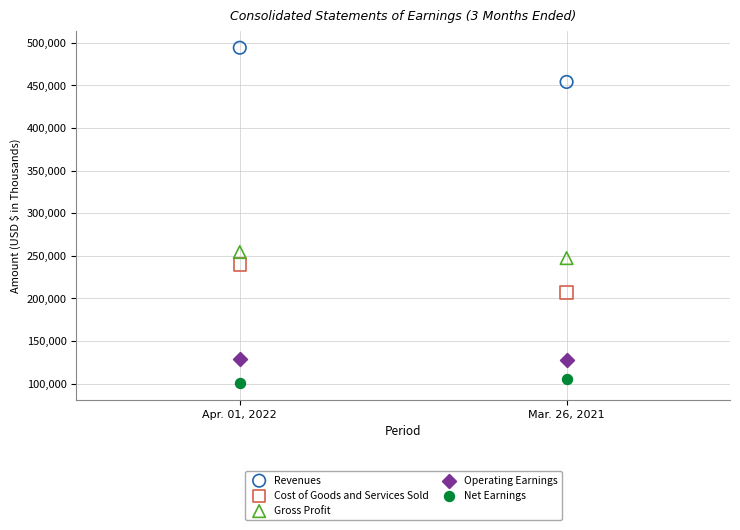

Across all series, what Y value is closest to 297564?

254475